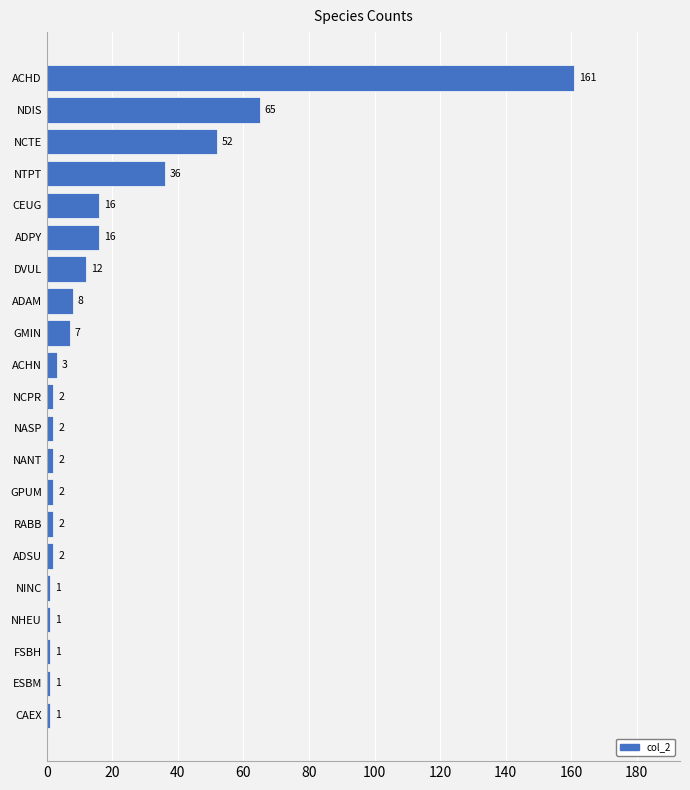

Is it true that the value at DVUL is 12?

True